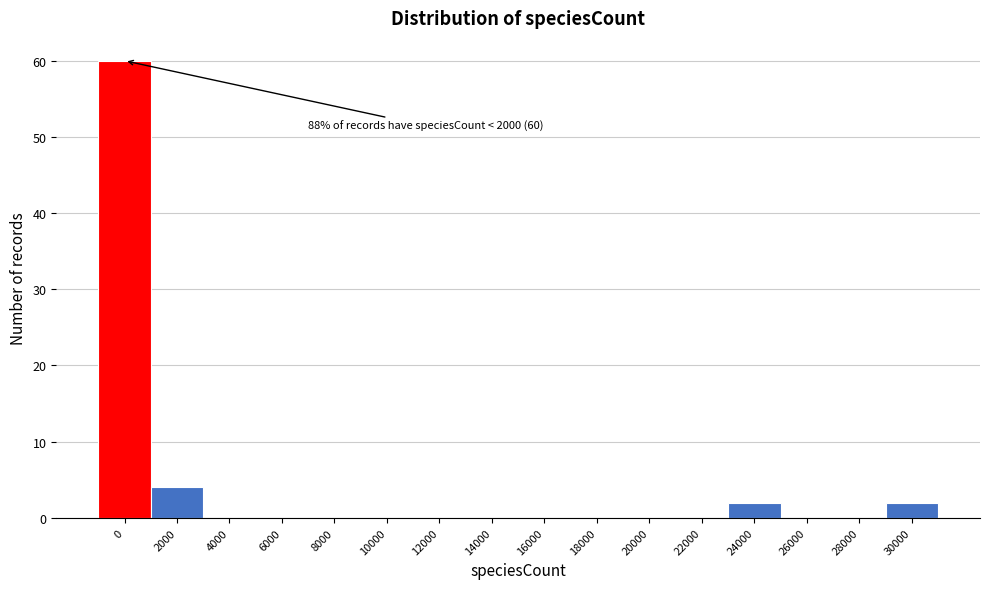

Reading left to right, transcribe all the data shown in this chart.

0=60	2000=4	4000=0	6000=0	8000=0	10000=0	12000=0	14000=0	16000=0	18000=0	20000=0	22000=0	24000=2	26000=0	28000=0	30000=2